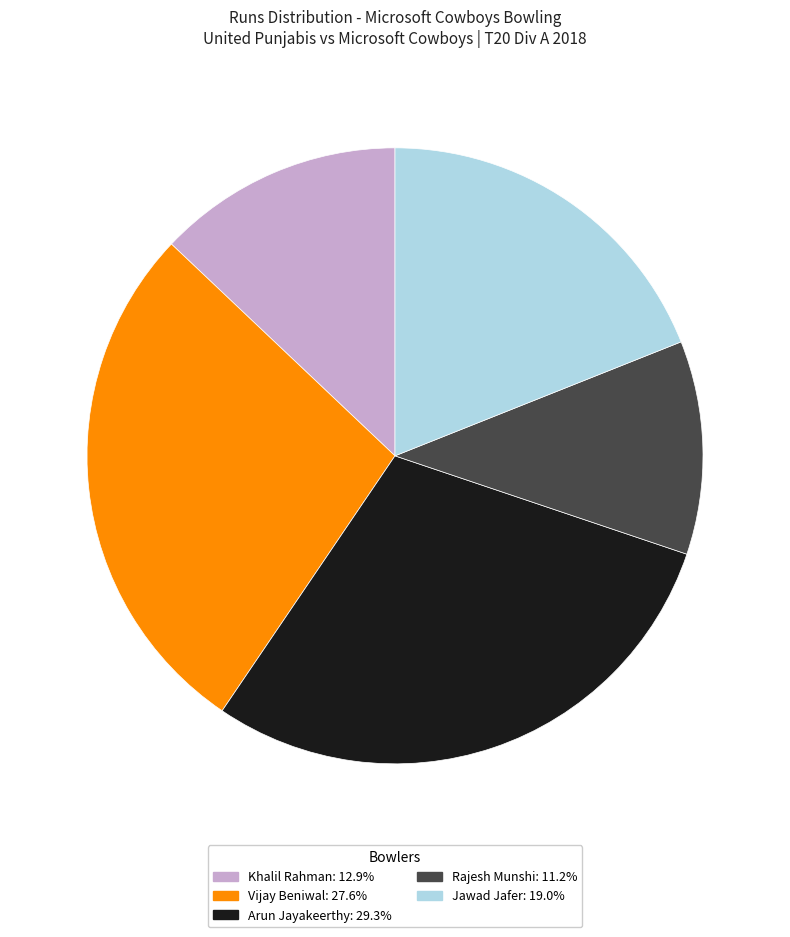

Which slice is the smallest?

Rajesh Munshi